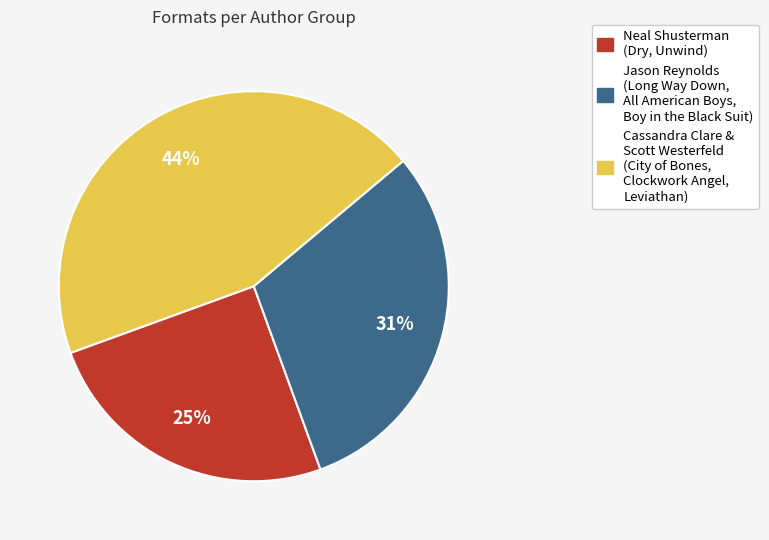

To the nearest percent, what is the average slice percentage?

33%